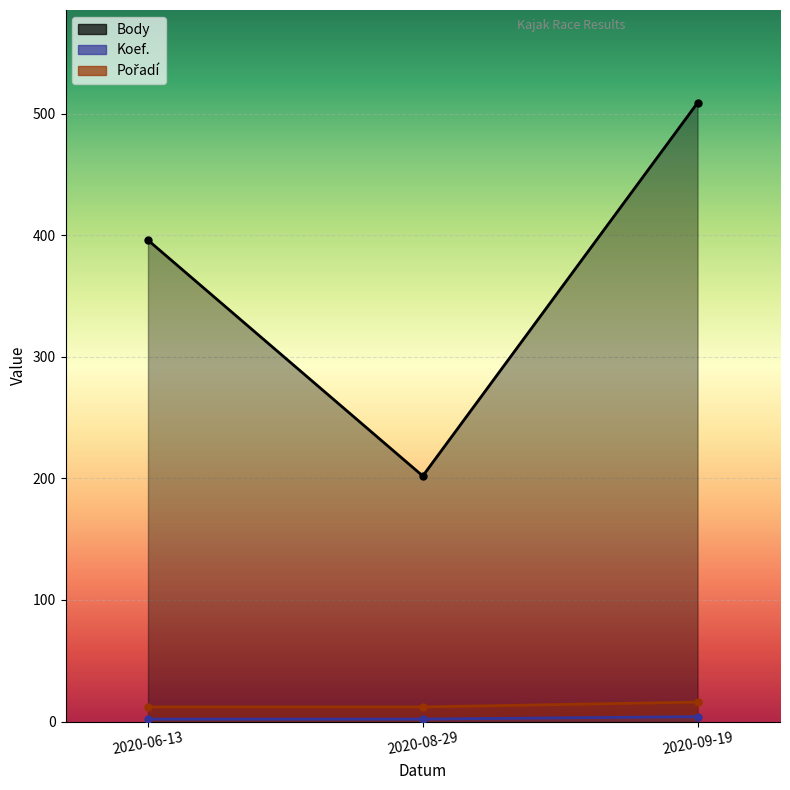

What is the sum of the Pořadí values at 2020-06-13 and 2020-09-19?

28